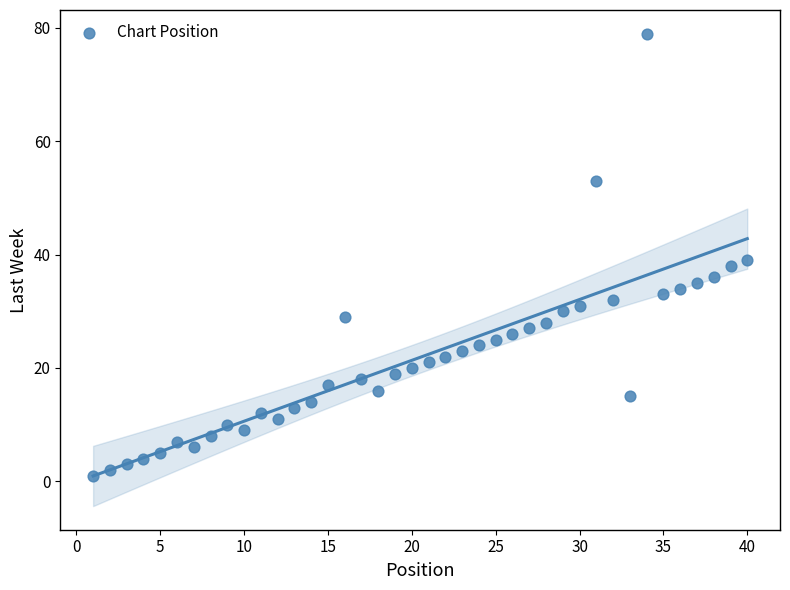

What Y value in the scatter plot is closest to 40?

39